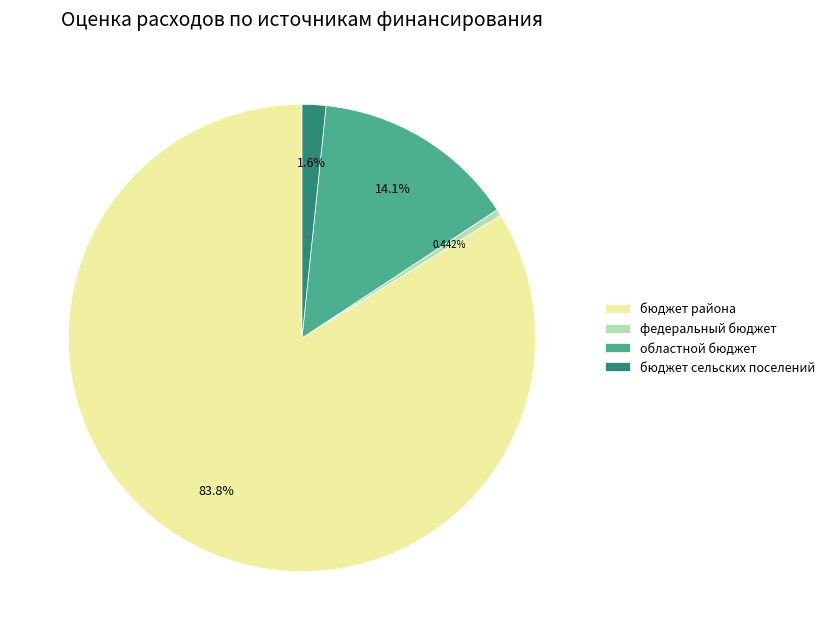

How many slices are in this pie chart?

4